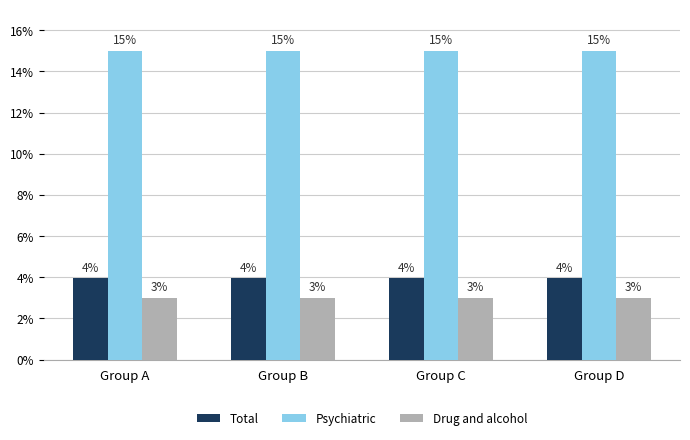

How many groups of bars are there?

4